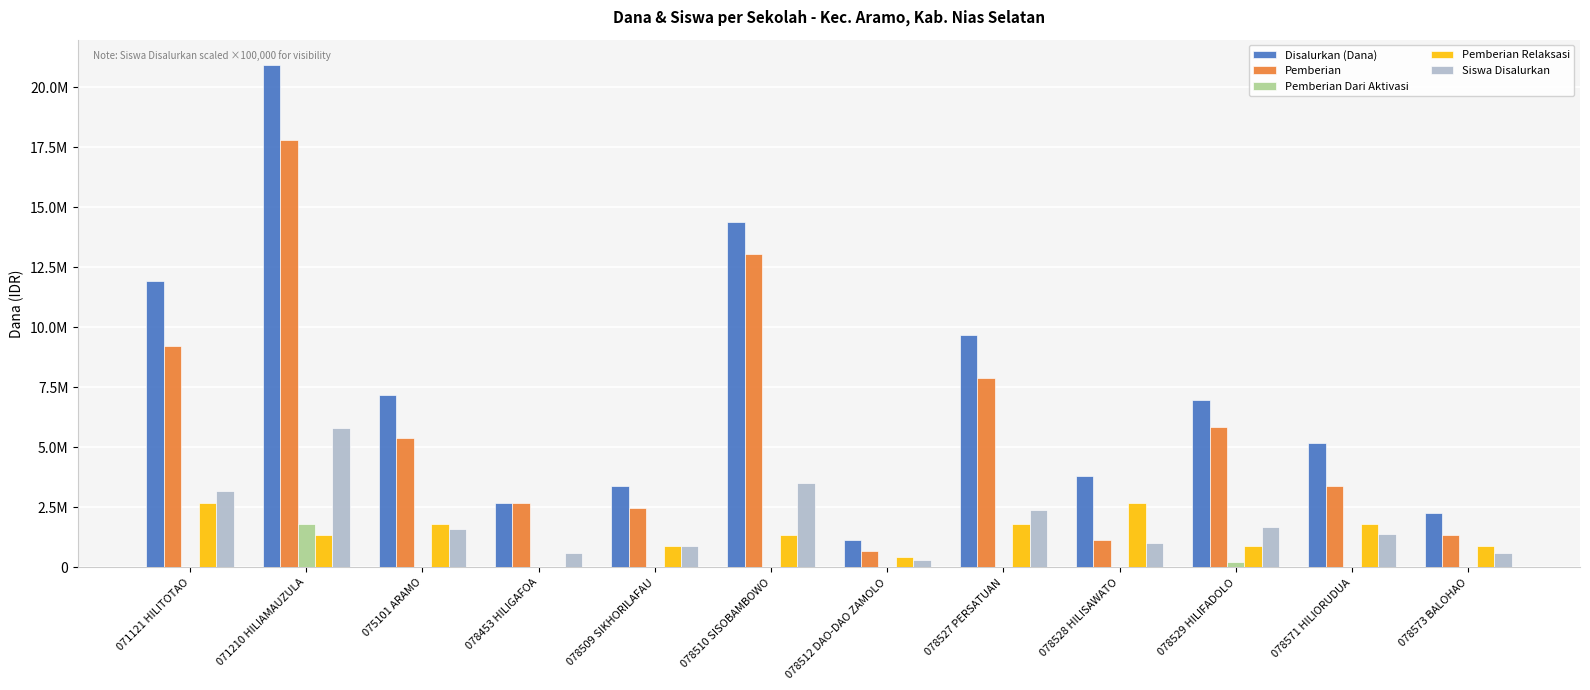

Does the chart contain stacked bars?

No